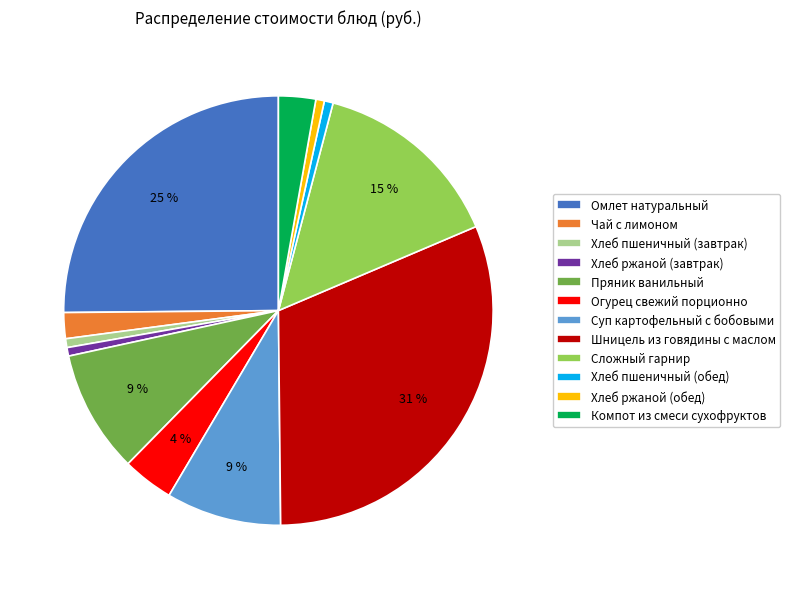

To the nearest percent, what is the difference between the Омлет натуральный and Чай с лимоном slice percentages?

23%